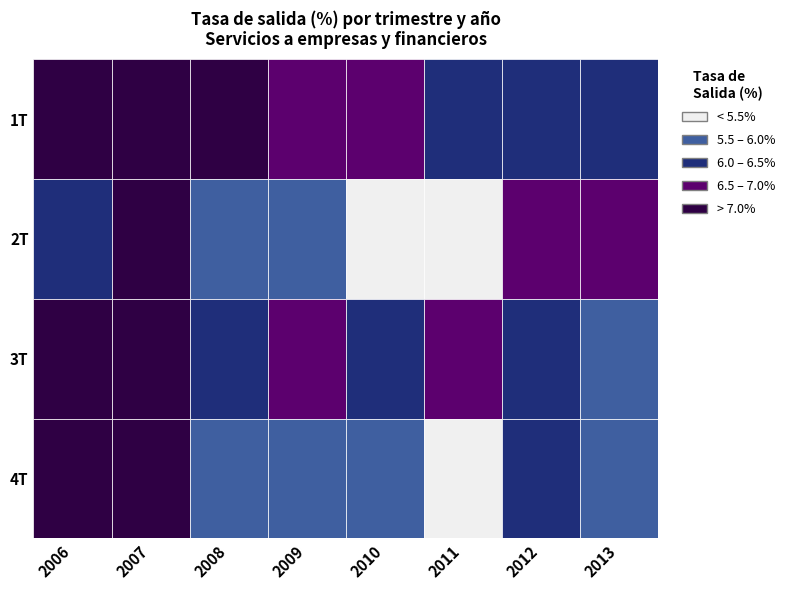

Which series changed the most between 0 and 2?

4T